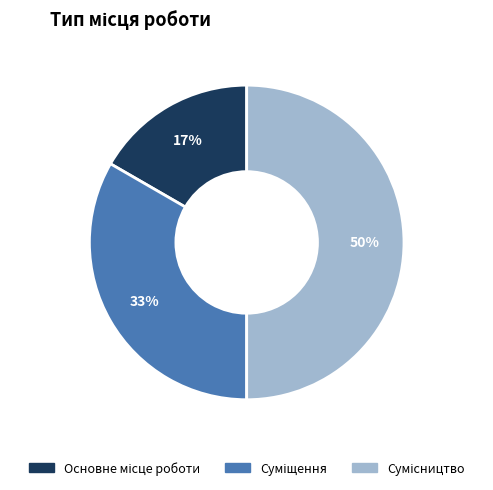

To the nearest percent, what is the difference between the largest and smallest slice percentages?

33%